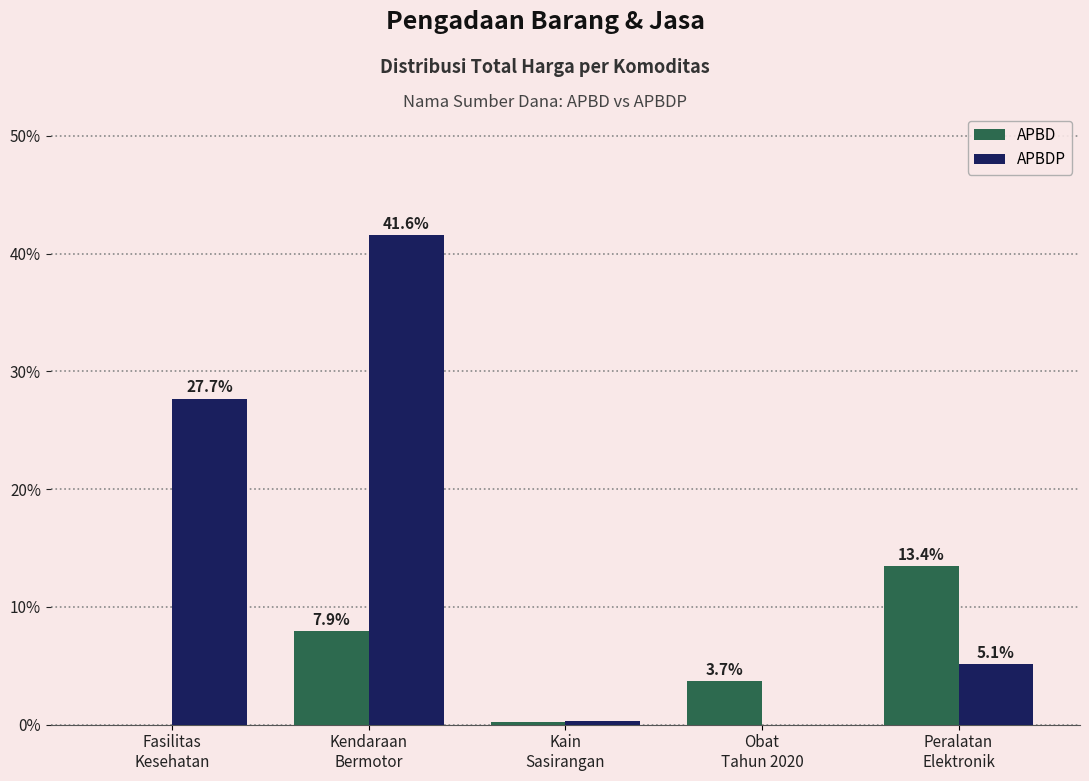

Which series has the largest total across all categories?

APBDP